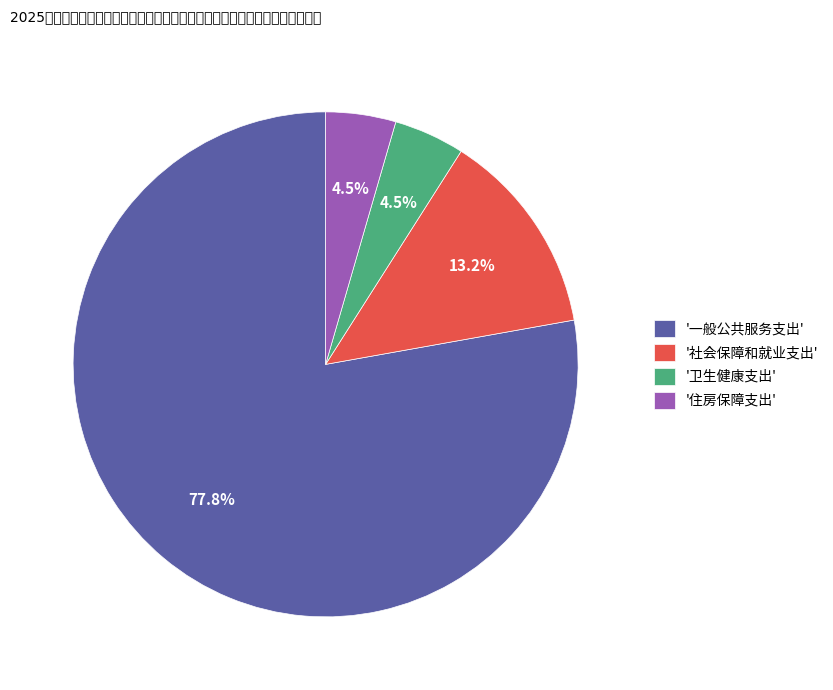

What percentage is NOT represented by '卫生健康支出'?

95.5%